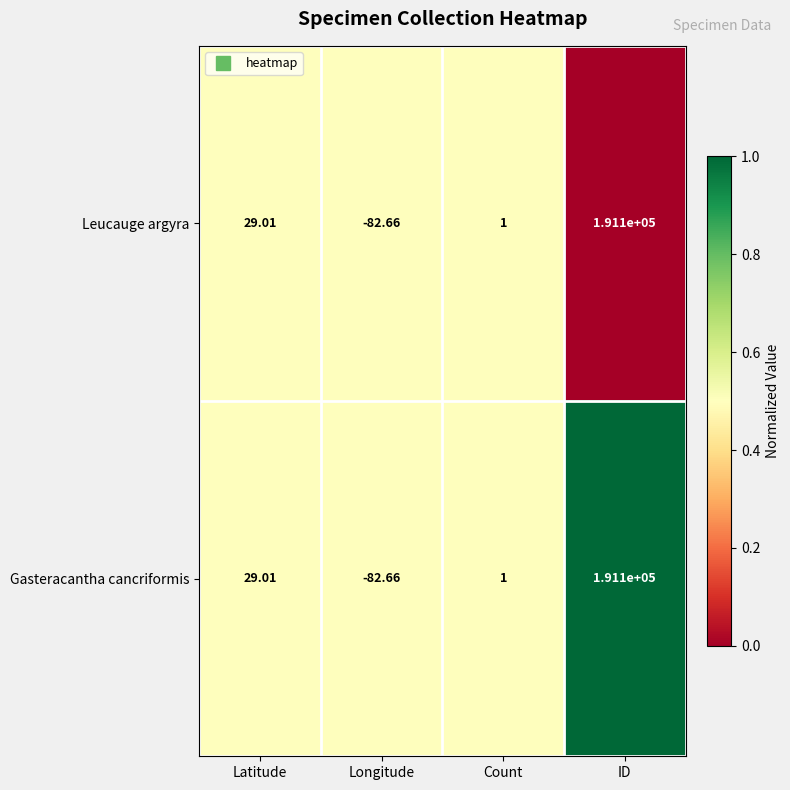

Count the number of categories in the chart.

4